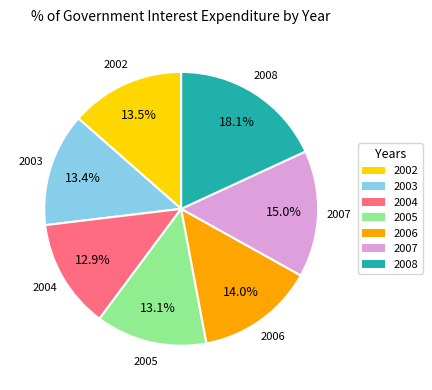

How many segments does this pie chart have?

7